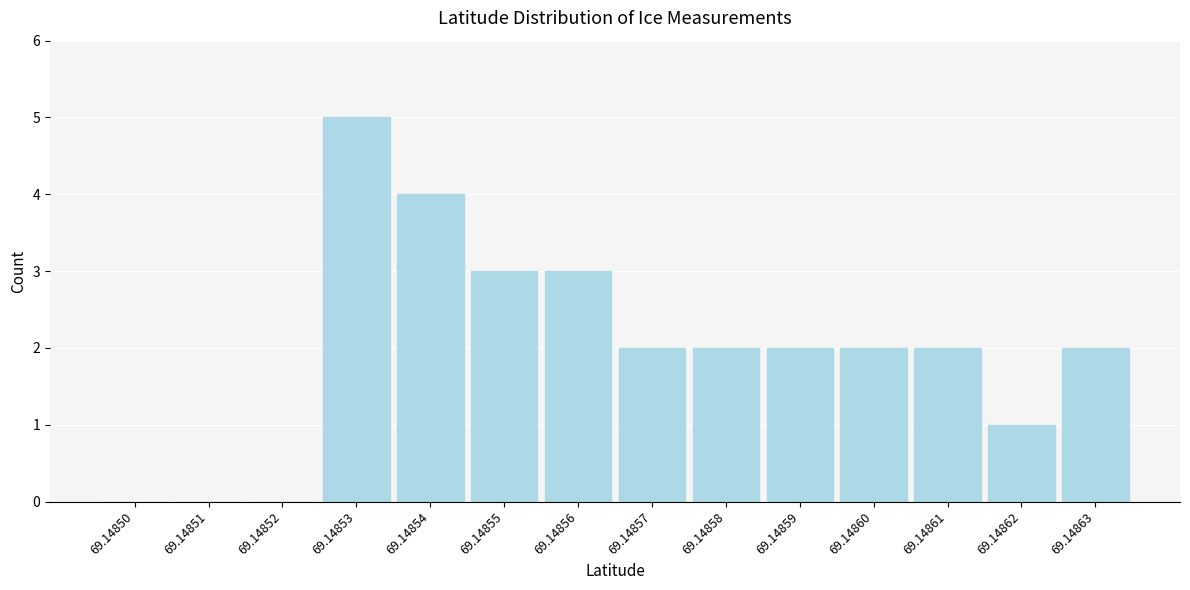

Reading right to left, list all the values displayed in this chart.

69.14863=2	69.14862=1	69.14861=2	69.14860=2	69.14859=2	69.14858=2	69.14857=2	69.14856=3	69.14855=3	69.14854=4	69.14853=5	69.14852=0	69.14851=0	69.14850=0